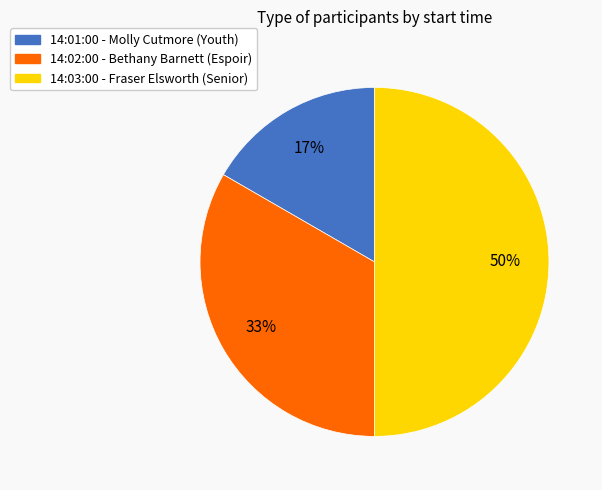

To the nearest percent, what is the difference between the largest and smallest slice percentages?

33%